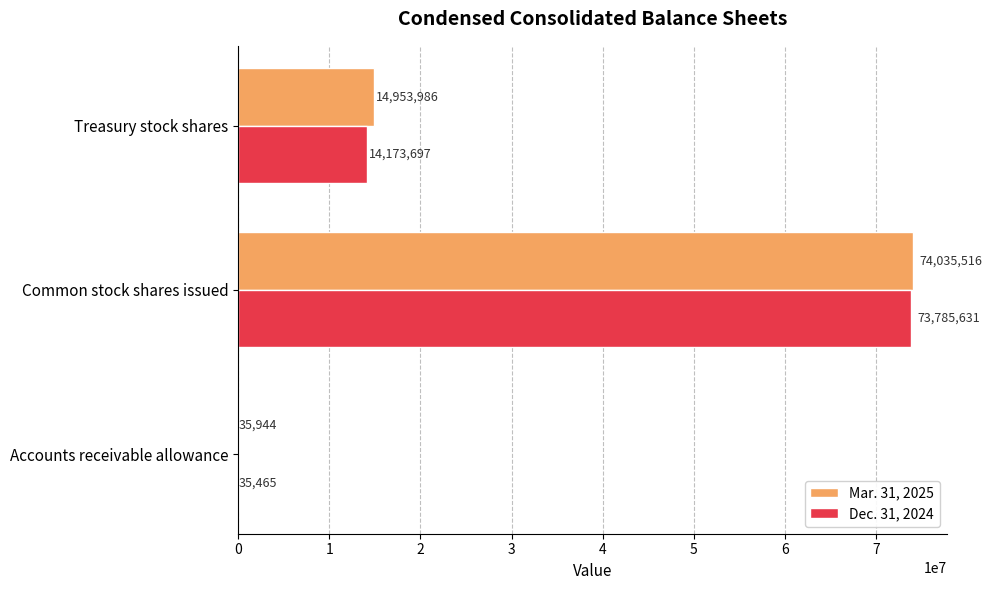

At which category is the sum across all series the highest?

Common stock shares issued